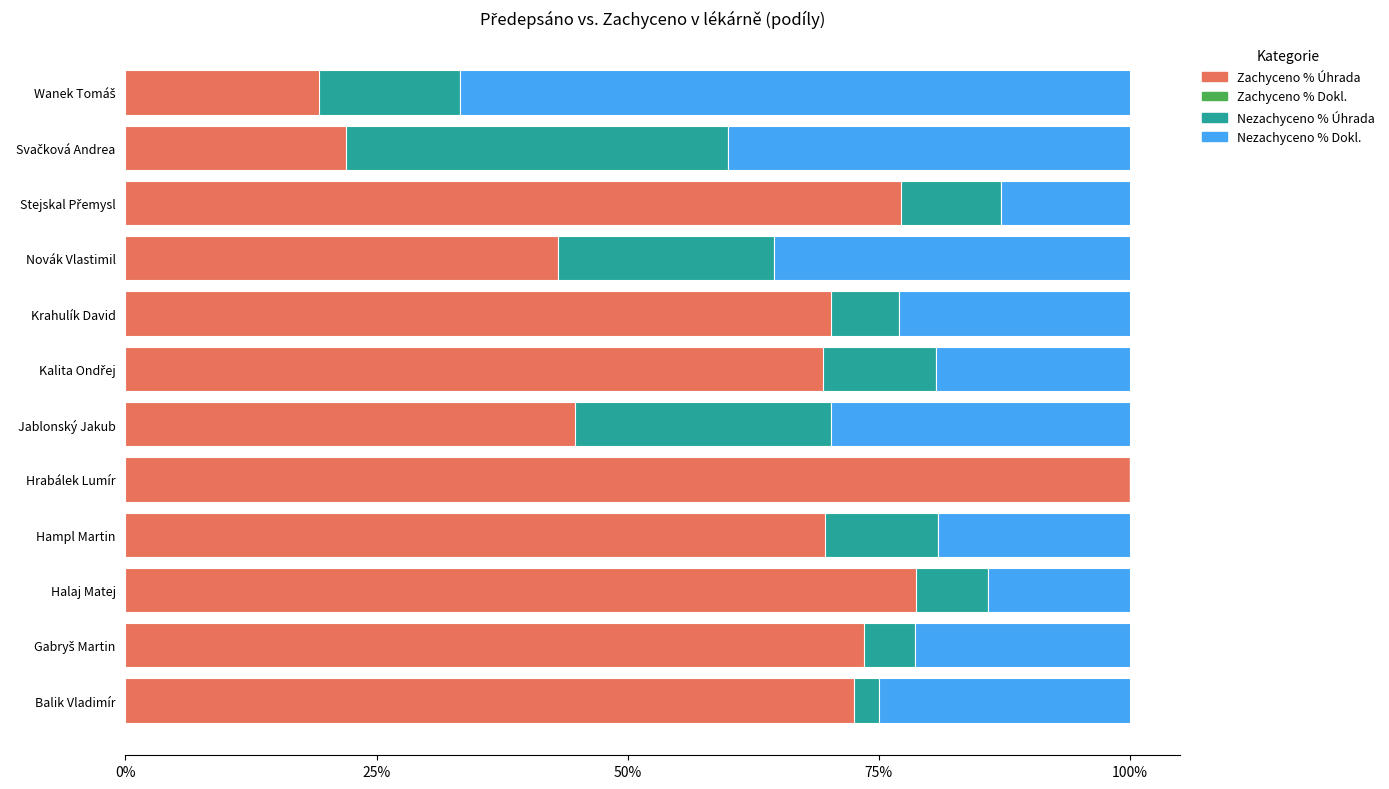

How many data points does each series have?

12